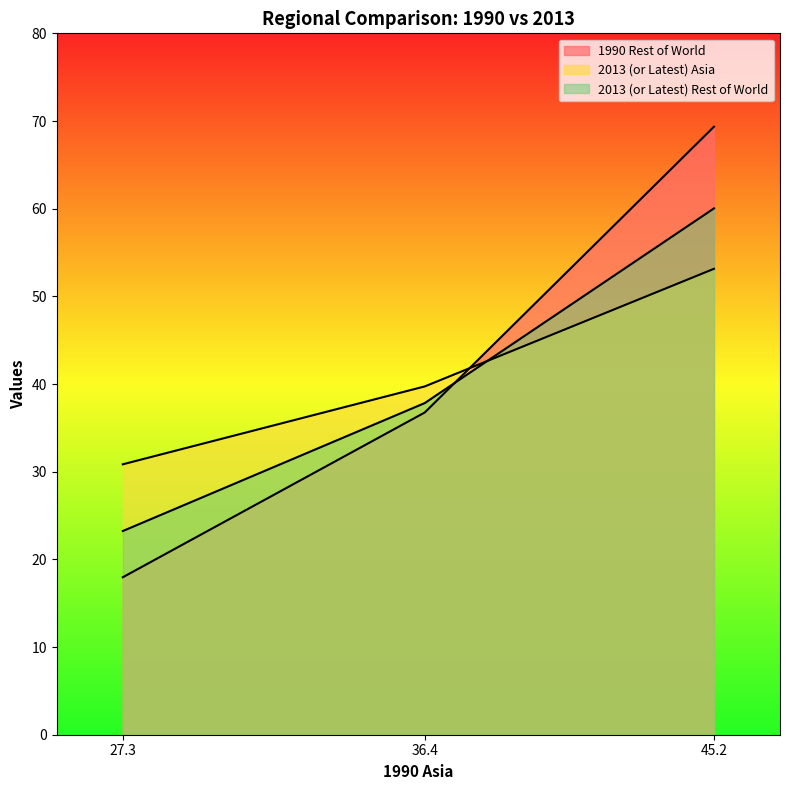

What is the difference between the maximum and second lowest values in the 2013 (or Latest) Rest of World series?

22.2